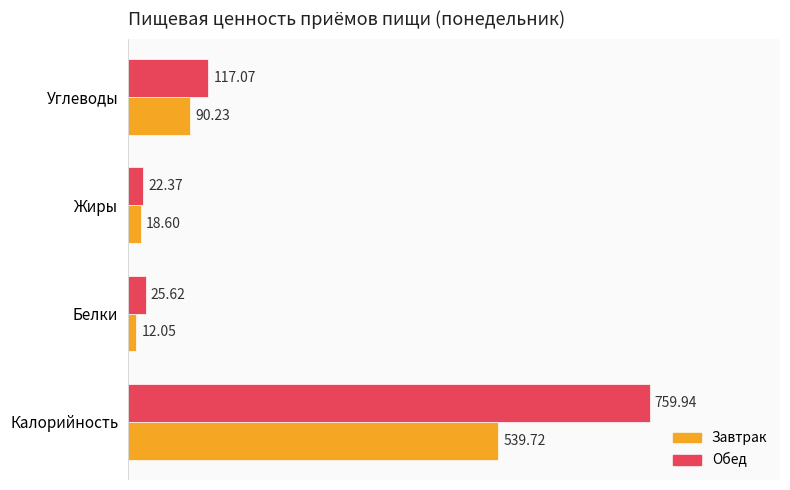

Which series has the largest total across all categories?

Обед